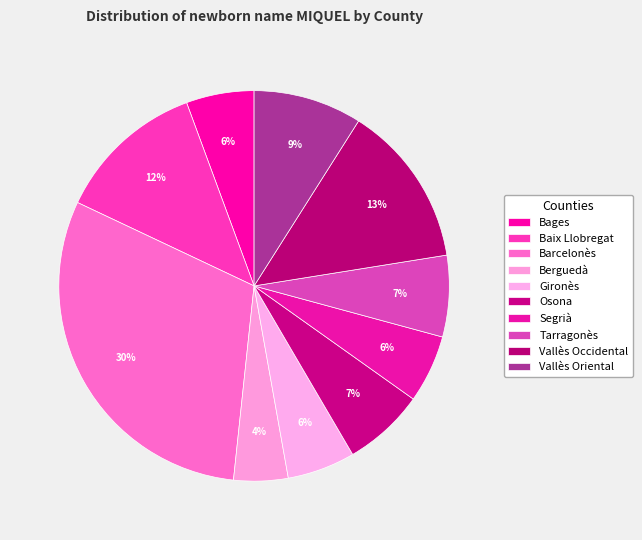

To the nearest percent, what portion does Gironès represent?

6%